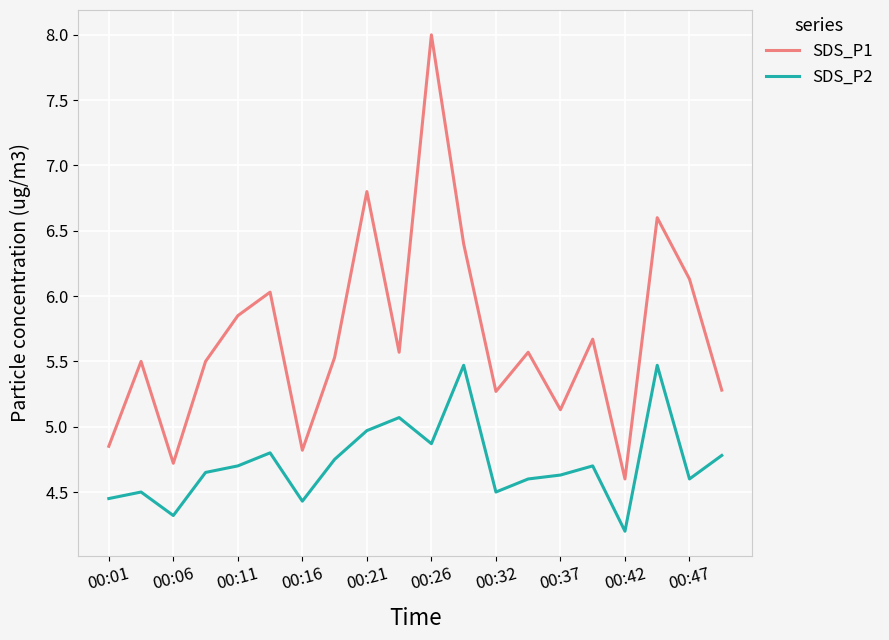

What is the maximum value shown in the chart?

8.0